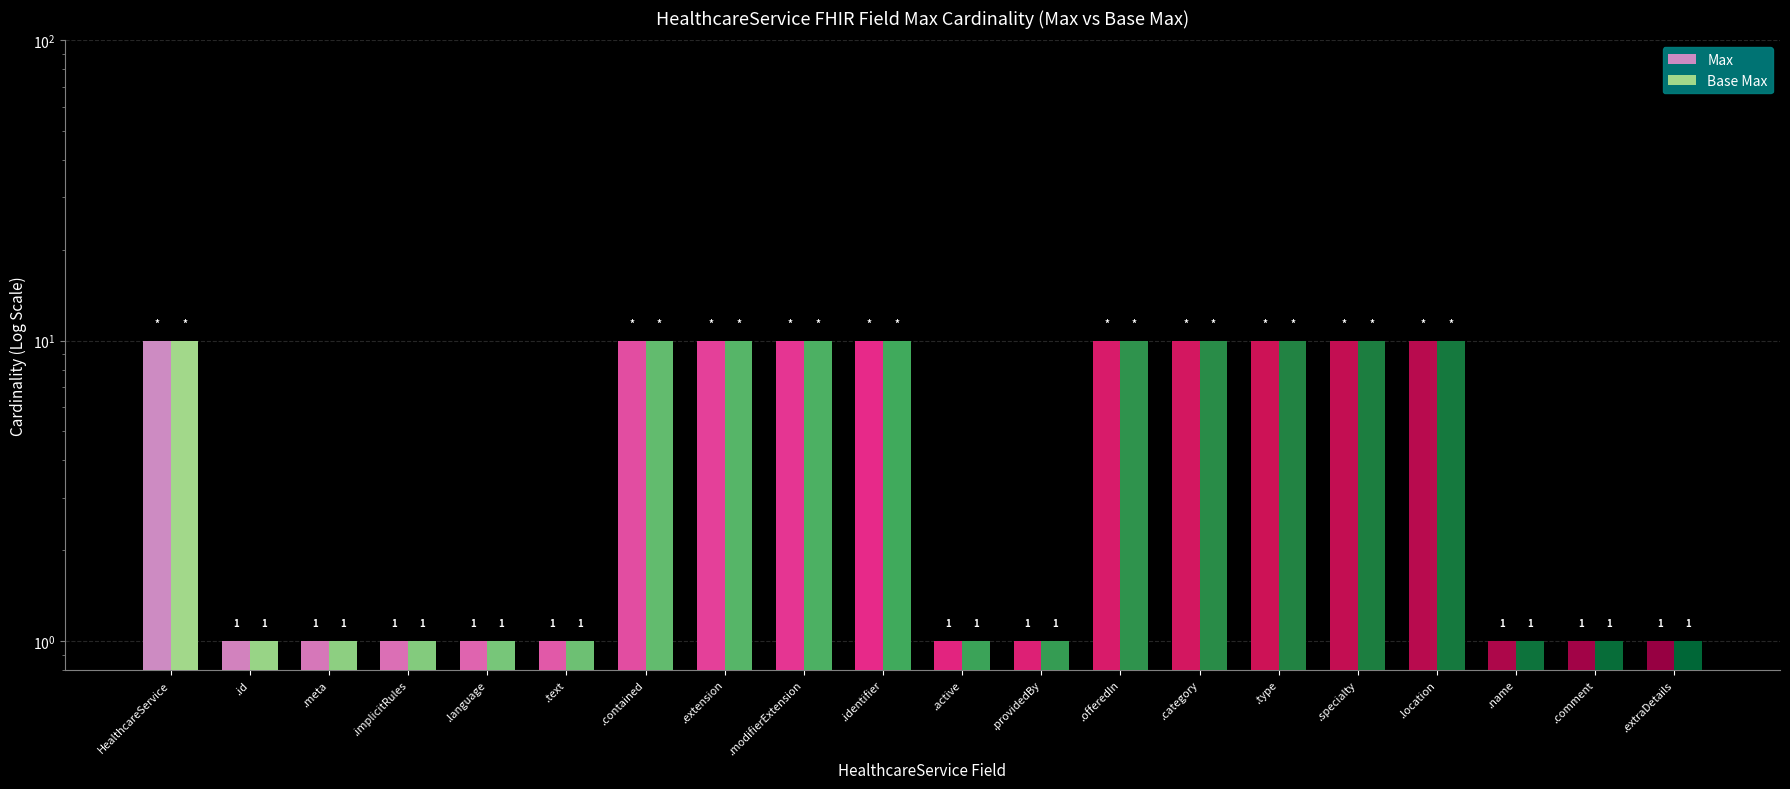

What is the difference between the maximum and minimum values in the Base Max series?

9